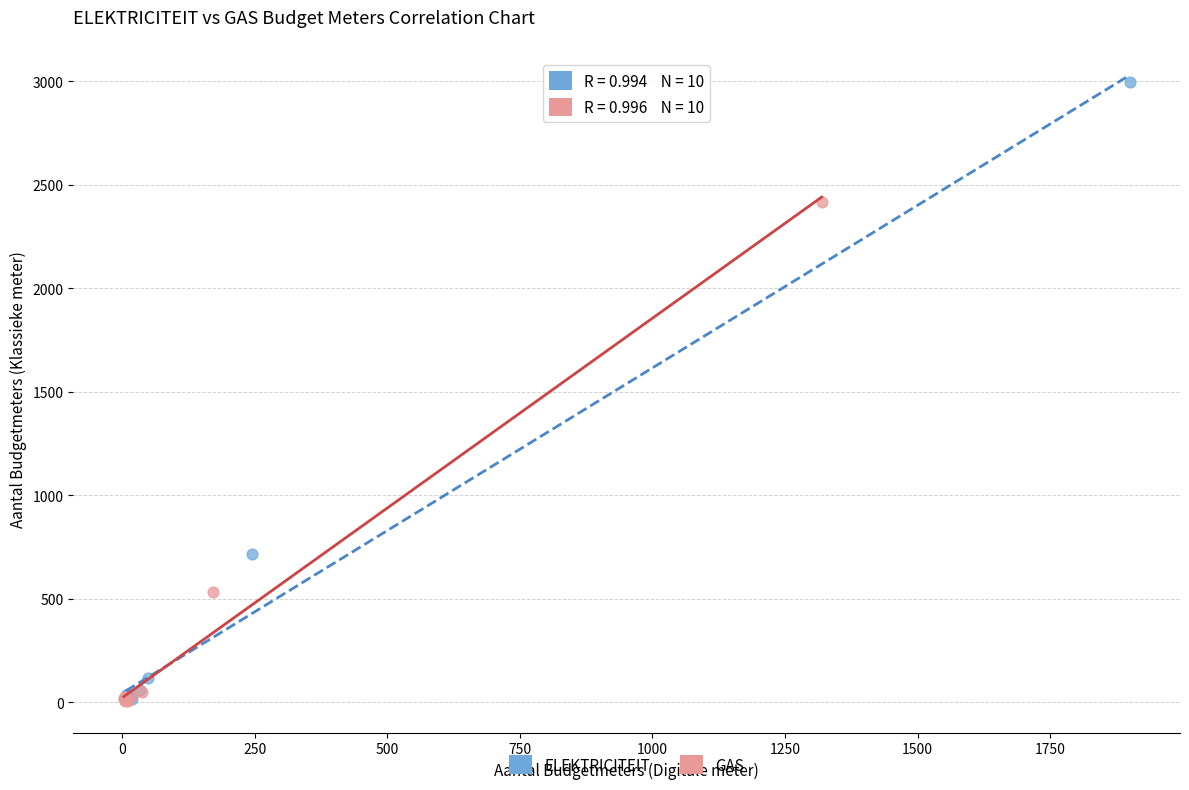

Which series has the largest Y range (max minus min)?

ELEKTRICITEIT